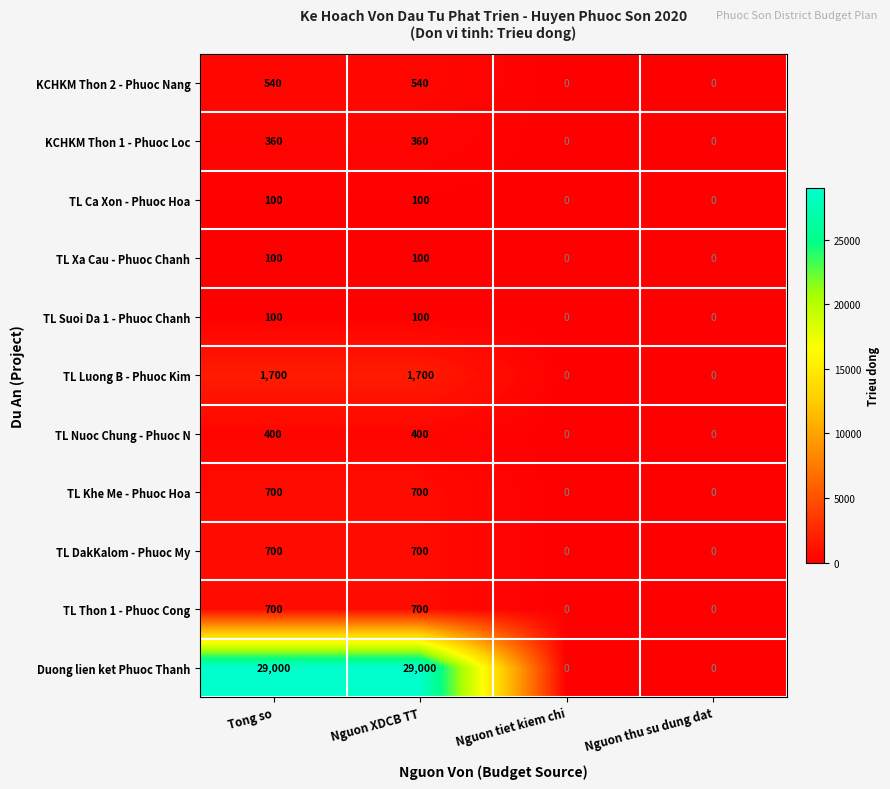

What is the average value of the TL Nuoc Chung - Phuoc N series?

200